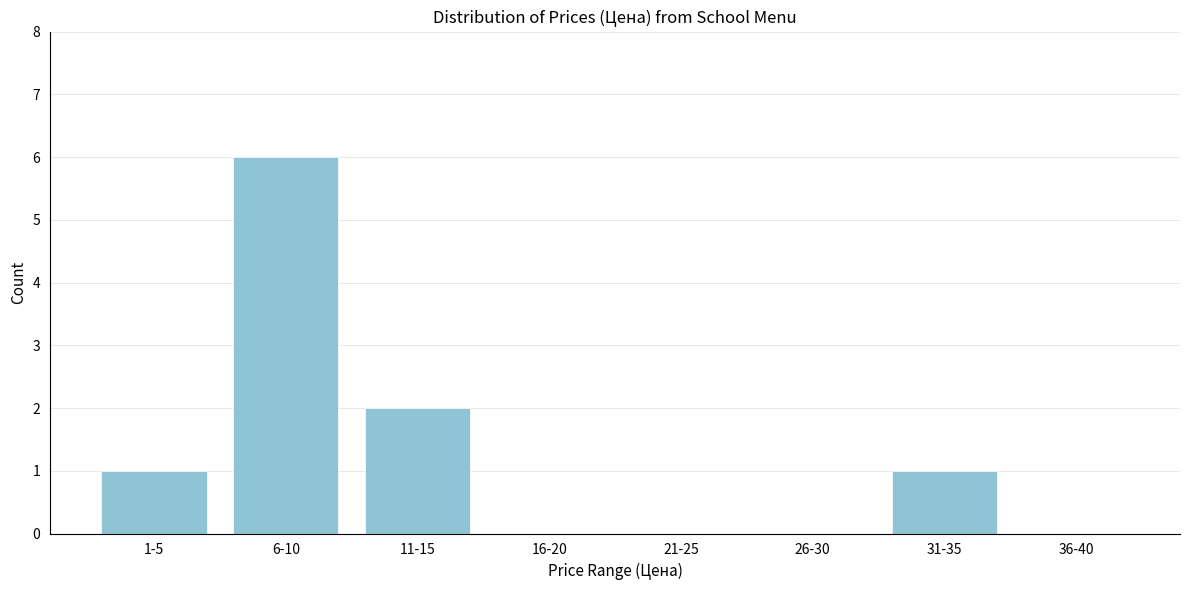

Reading left to right, extract all data points from this chart.

1-5=1	6-10=6	11-15=2	16-20=0	21-25=0	26-30=0	31-35=1	36-40=0